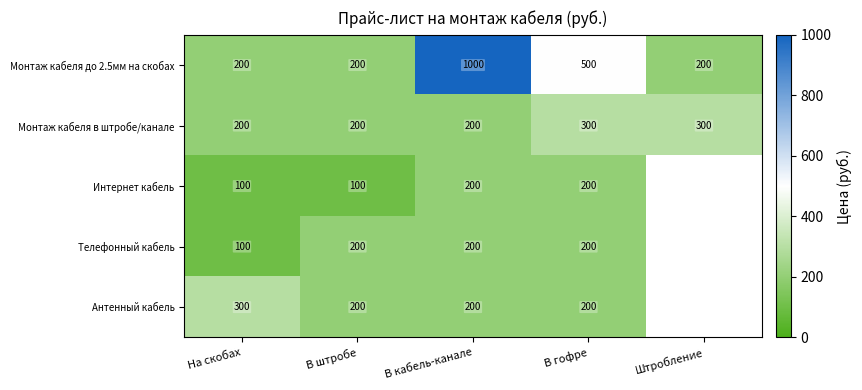

The value of Интернет кабель at В гофре is 85. True or false?

False